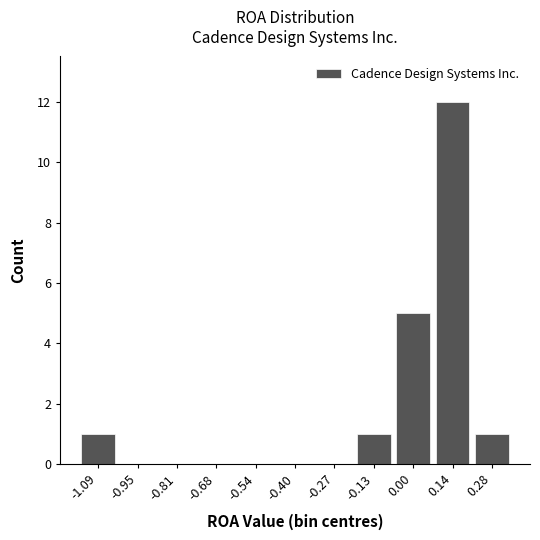

What is the height of the bar covering -0.20 to -0.06 on the x-axis? Neither the bar edges nor the heights are printed on the chart, so give them approximately, as read against the axes.

1